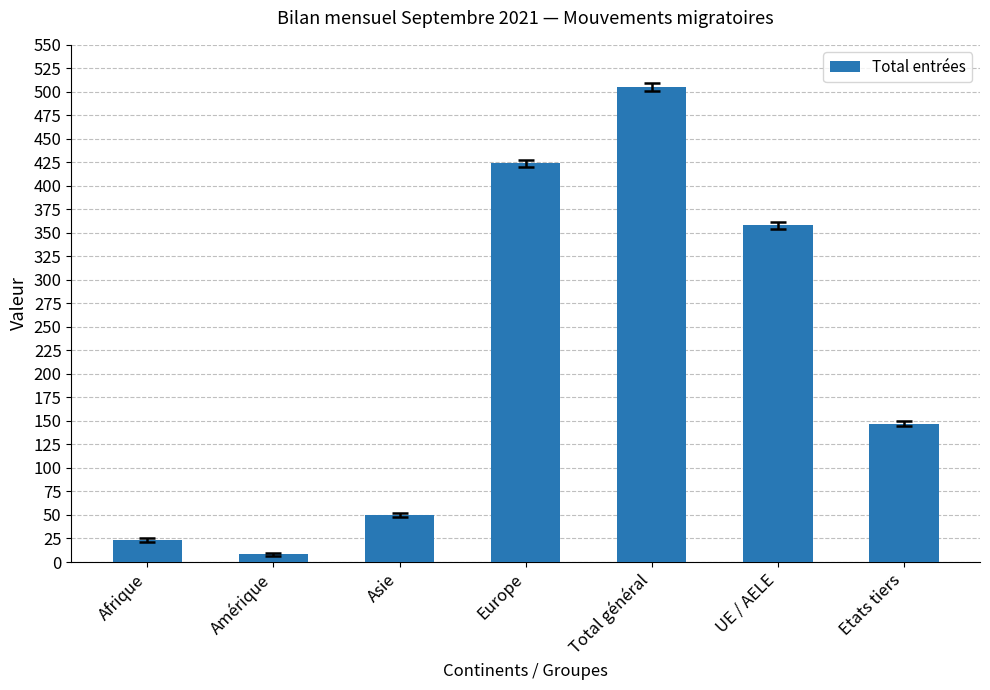

Between Amérique and Asie, which is larger?

Asie